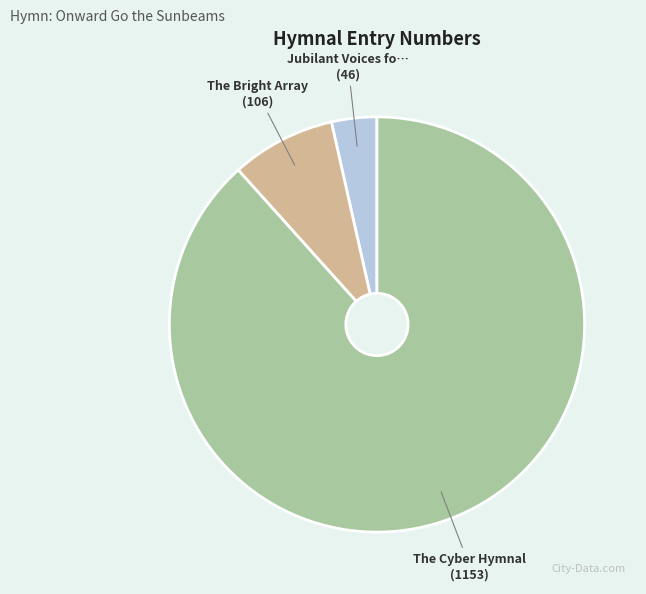

Count the number of slices in the pie.

3